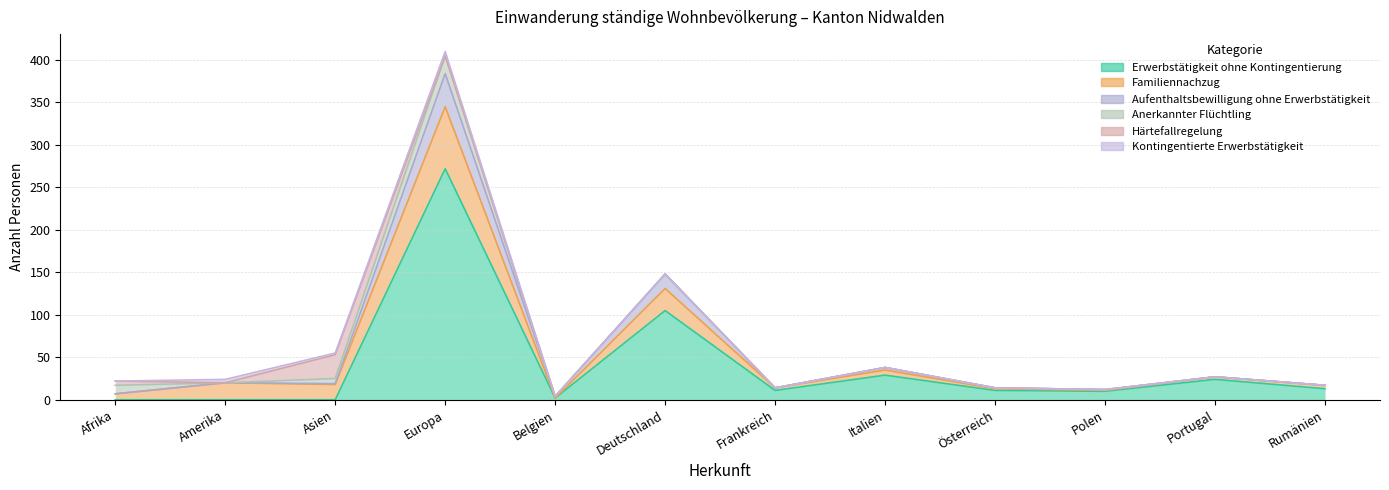

The value of Kontingentierte Erwerbstätigkeit at Afrika is 0. True or false?

True